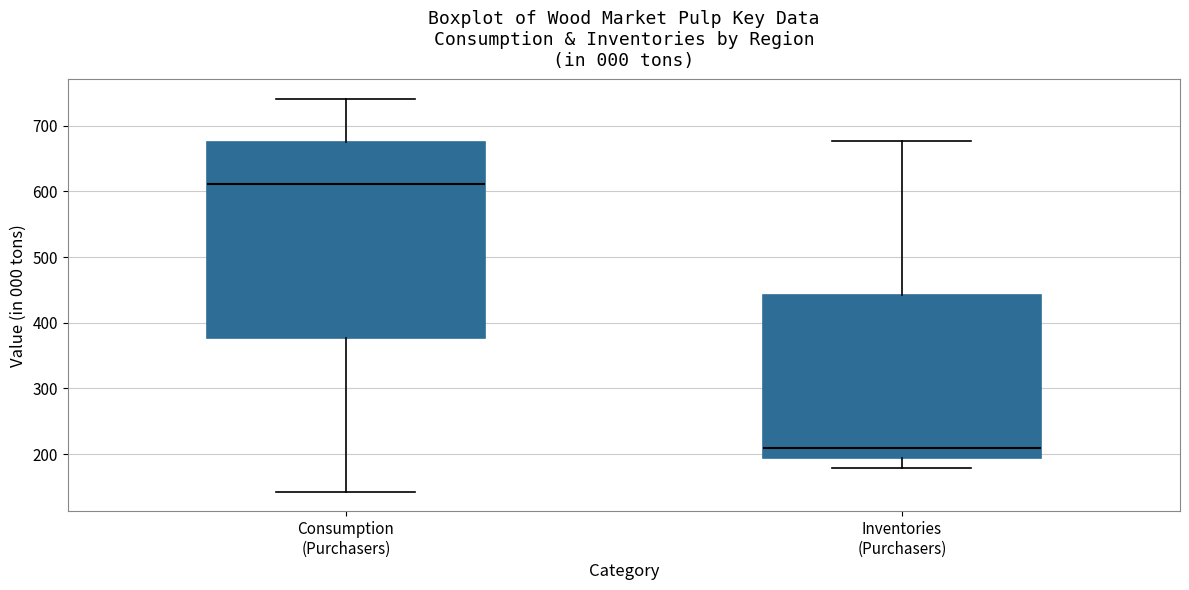

Where is the upper edge of the box for Consumption (Purchasers) on the y-axis? The values are not printed on the chart, so give them approximately, as read against the axis.

680